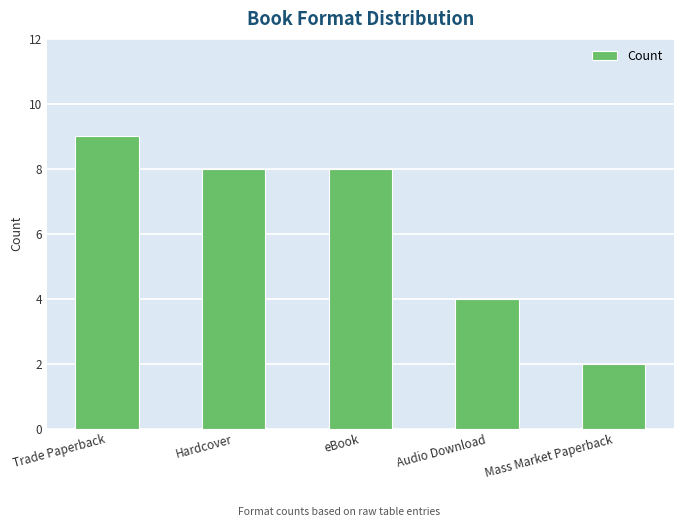

Reading left to right, extract all data points from this chart.

9	8	8	4	2